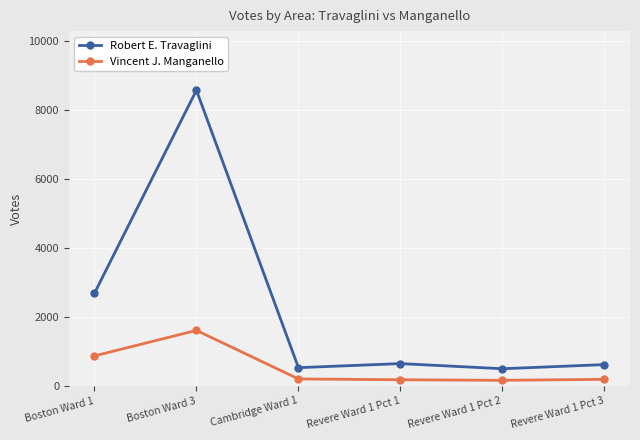

Where is the first local maximum for Vincent J. Manganello?

Boston Ward 3